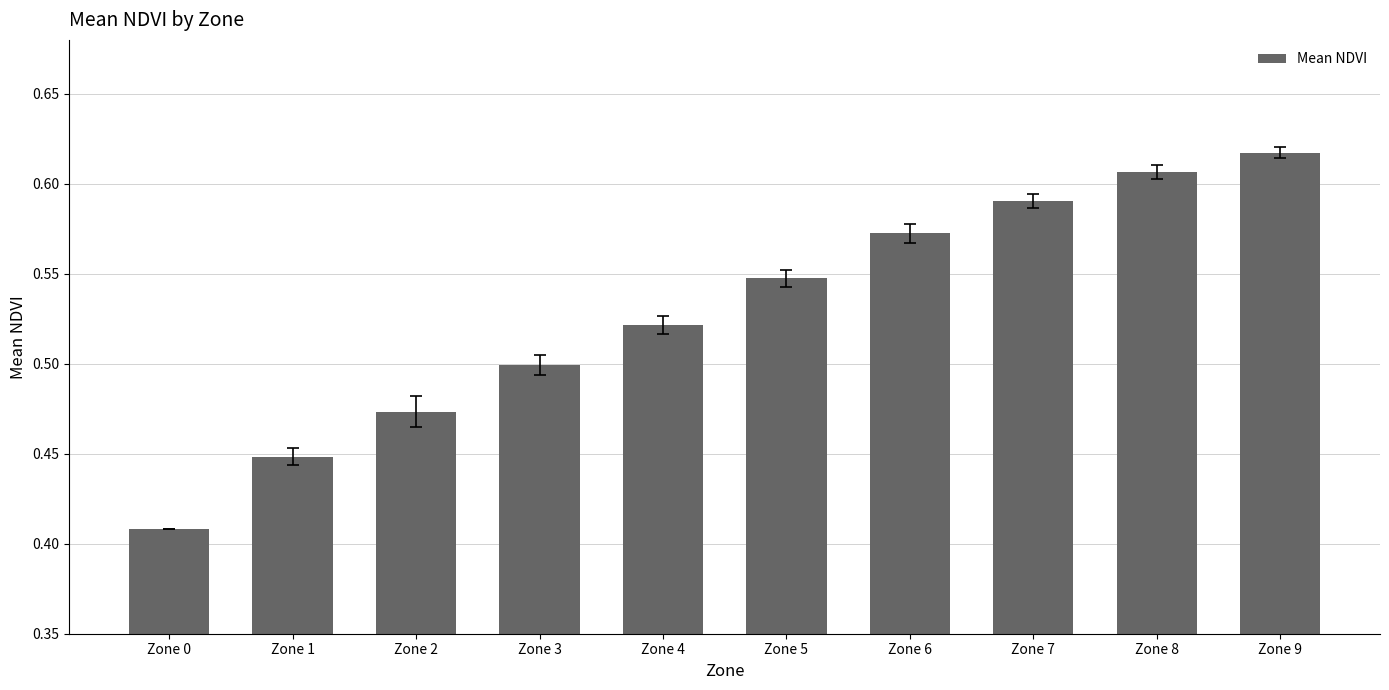

What is the sum of all values?

5.3